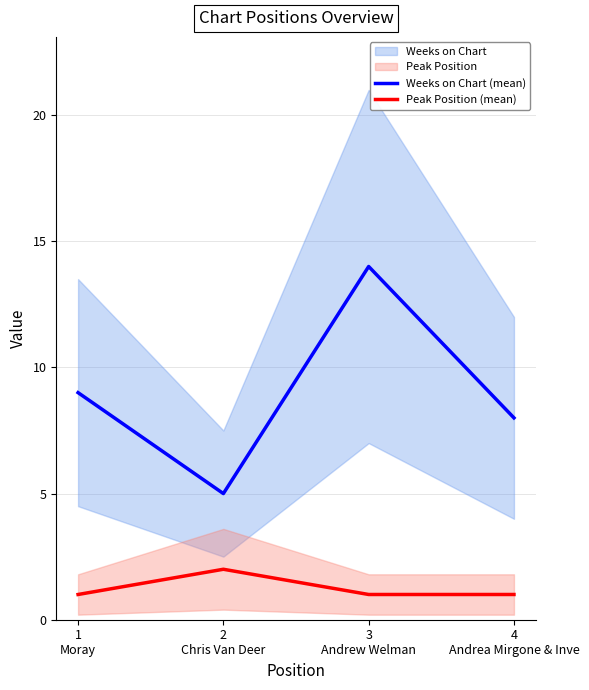

How many data points does each series have?

4